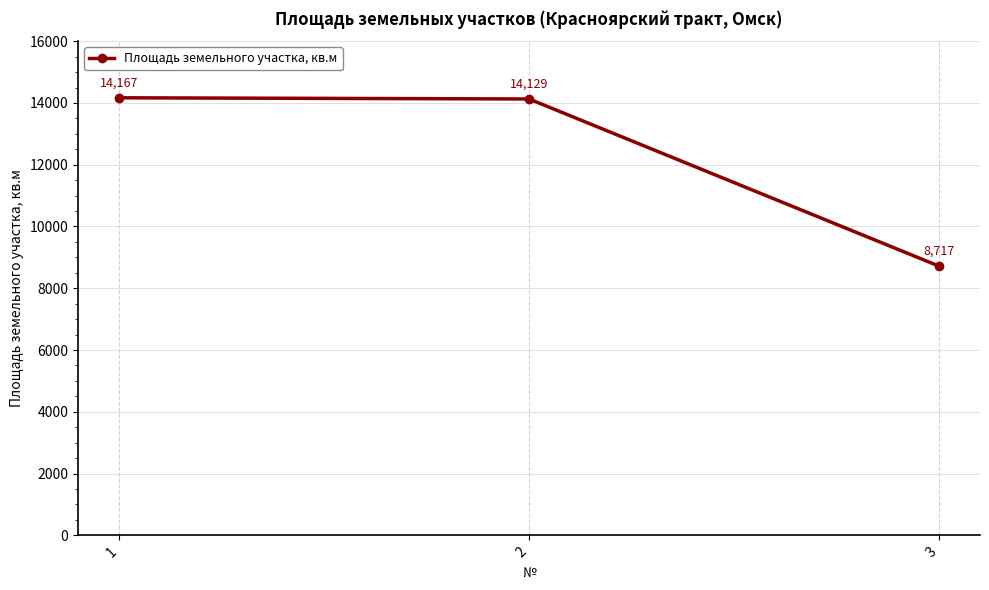

How many data points does each series have?

3